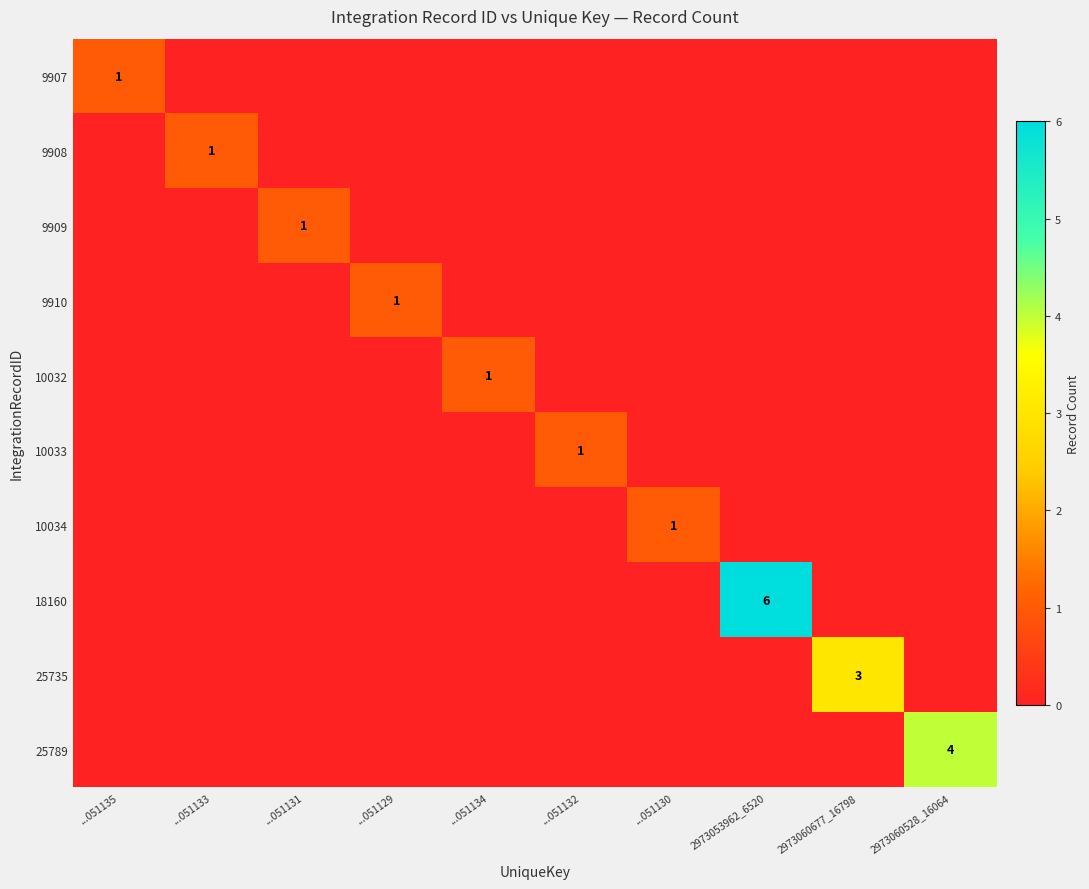

What is the highest value of the 9908 series?

1